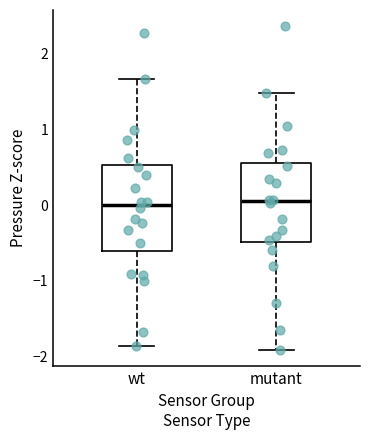

Reading left to right, read every box against the y-axis: the position of its median line, the range the box covers, and the ends of its whiskers. The values are not printed on the chart, so give them approximately, as read against the axis.

wt: median 0.0, box -0.6 to 0.5, whiskers -1.9 to 1.7
mutant: median 0.1, box -0.5 to 0.6, whiskers -1.9 to 1.5